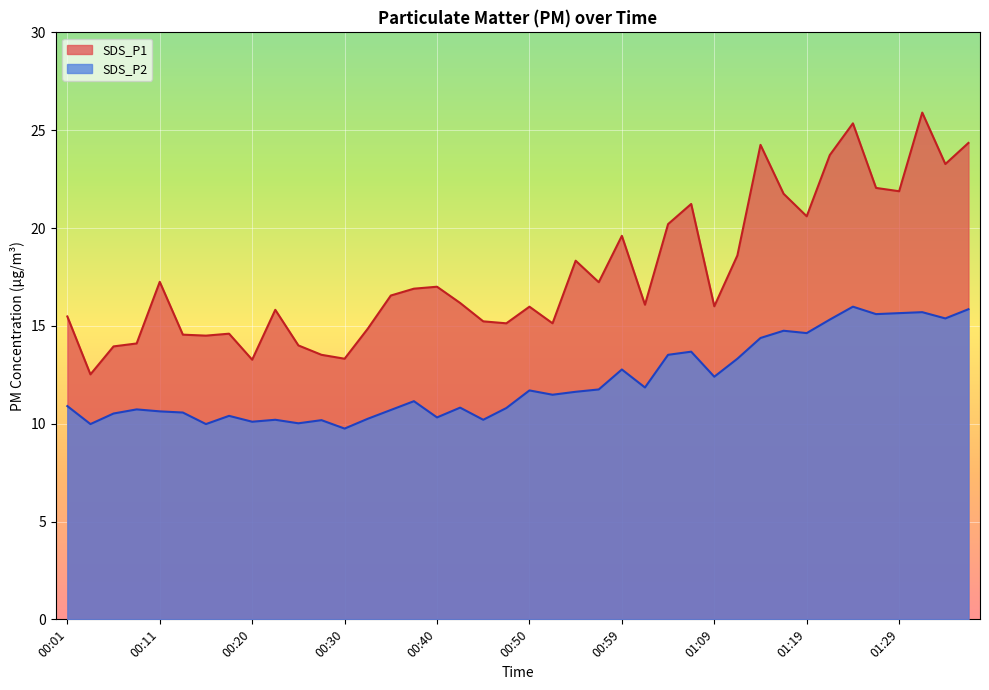

What position from the left is 01:21?

34